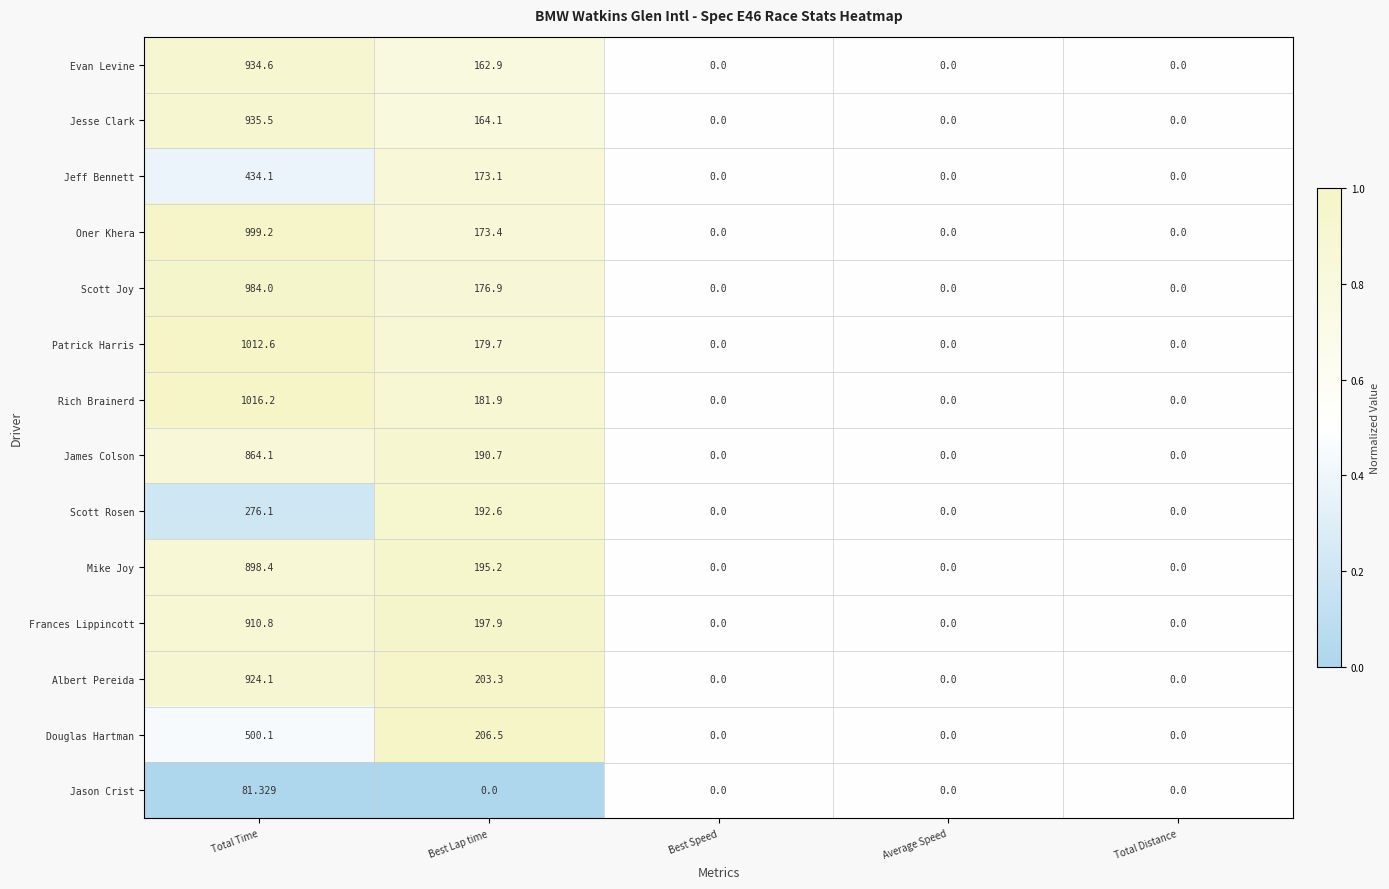

Which series has the widest spread of values?

Rich Brainerd